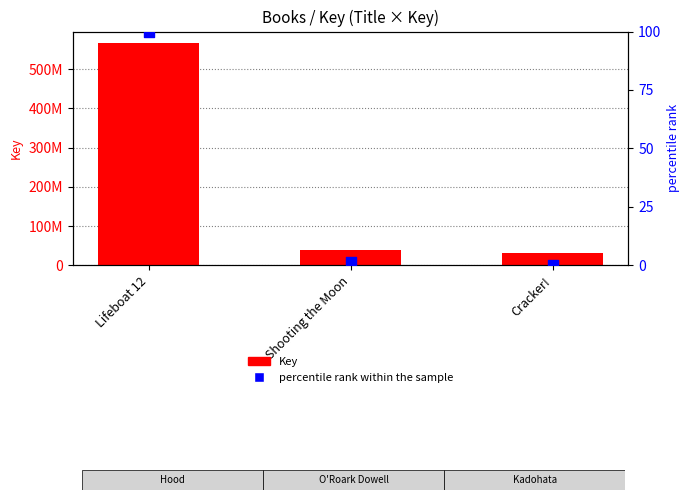

Which series reaches the minimum Y coordinate?

percentile rank within the sample